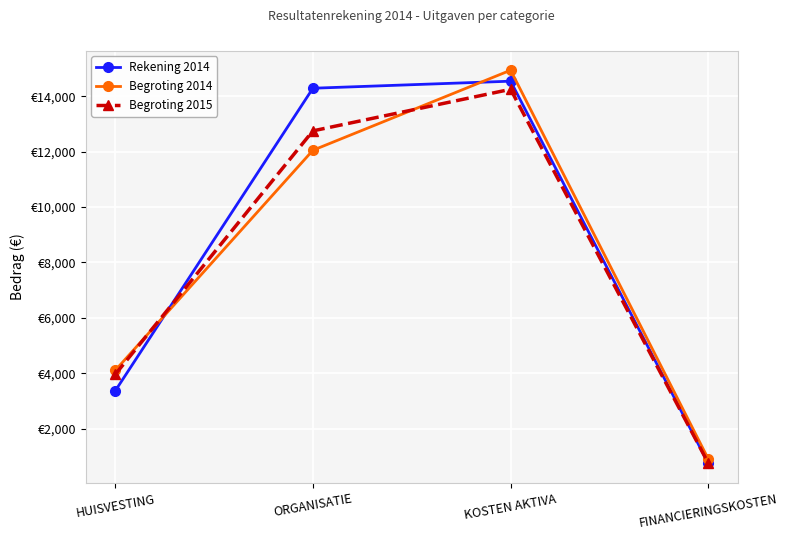

Which series has the widest spread of values?

Begroting 2014